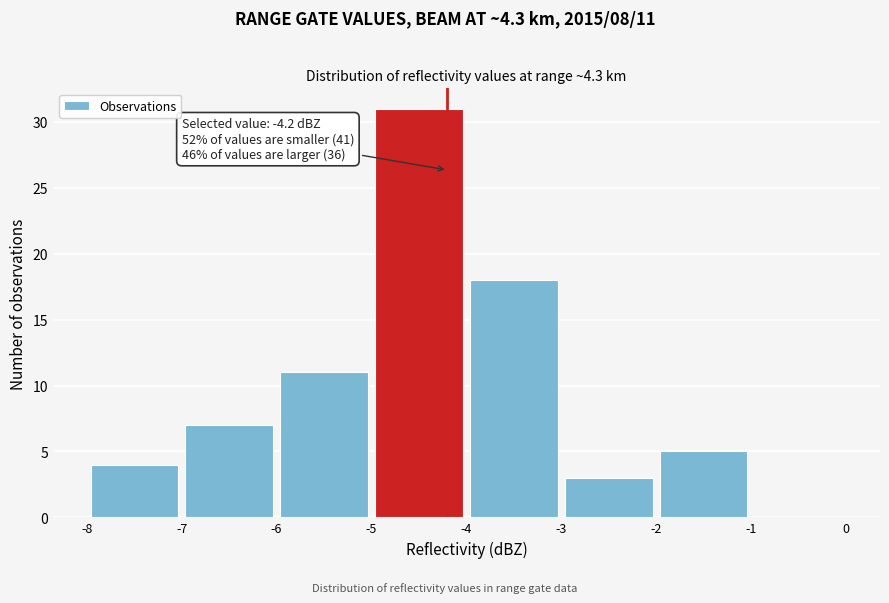

Which range on the x-axis has the tallest bar?

-5 to -4